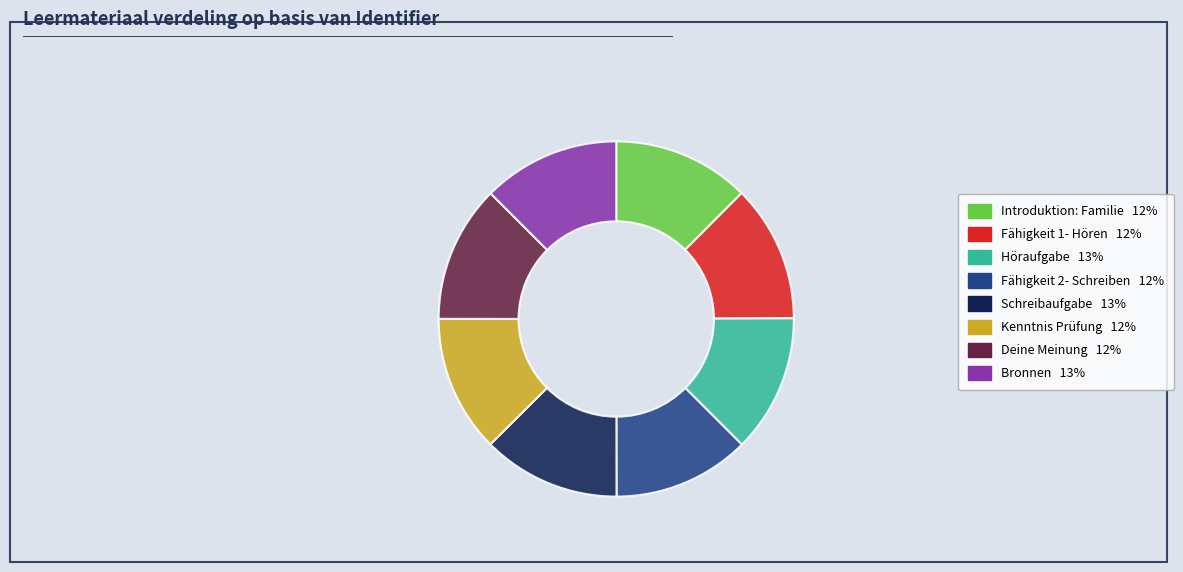

Rank the categories by value from lowest to highest.

Introduktion: Familie, Fähigkeit 1- Hören, Fähigkeit 2- Schreiben, Kenntnis Prüfung, Deine Meinung, Bronnen, Höraufgabe, Schreibaufgabe